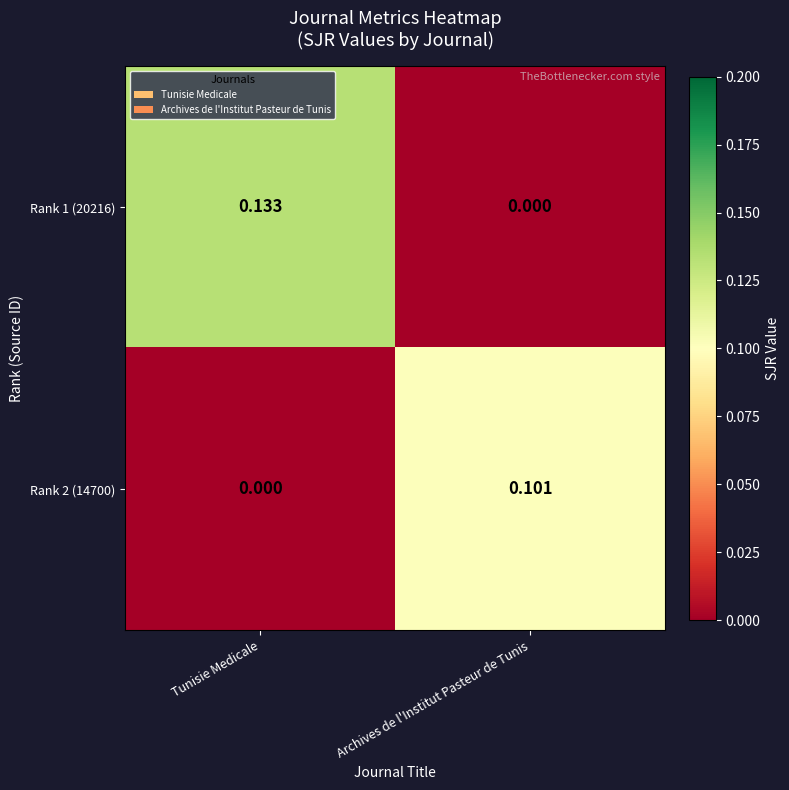

How many series are shown in this chart?

2